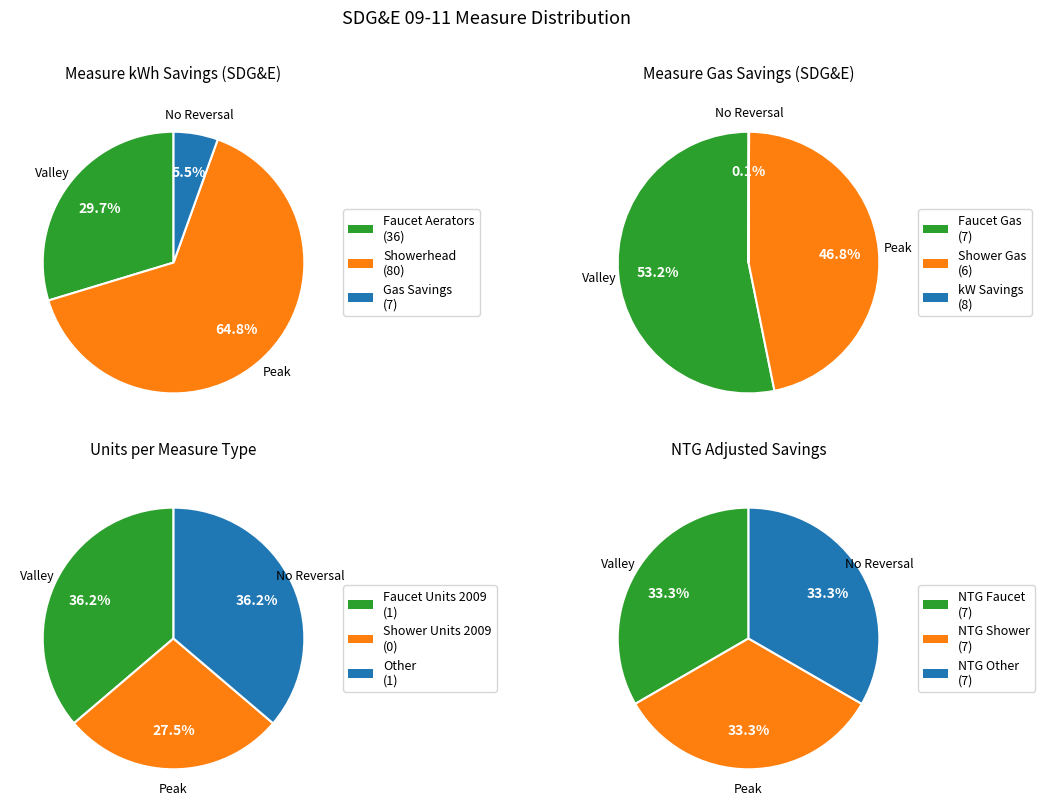

To the nearest percent, what percentage of the pie is Gas Savings - Showerhead?

5%